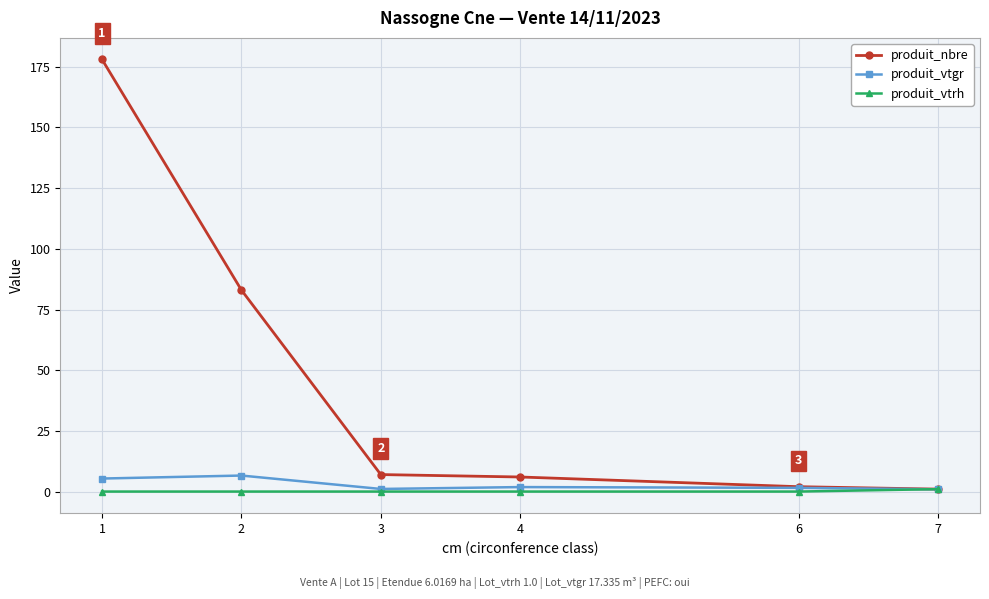

What is the maximum value shown in the chart?

178.0